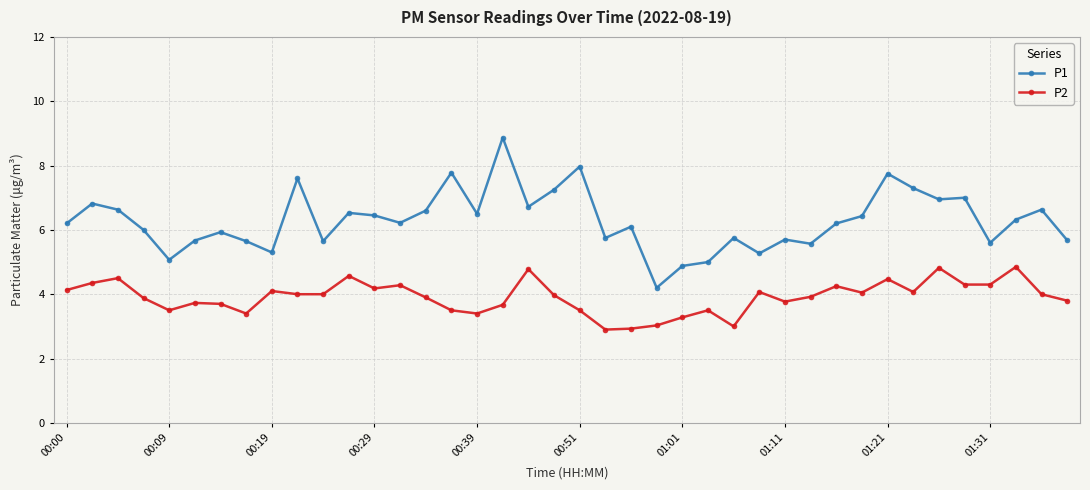

Which series has the largest total across all categories?

P1